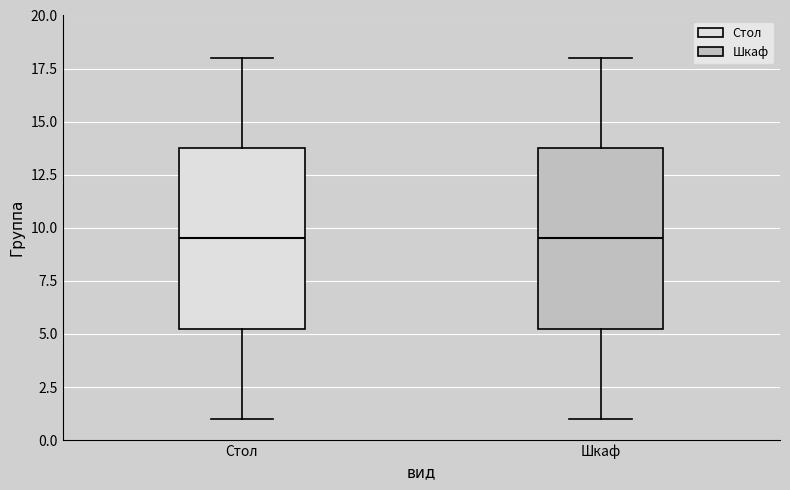

Where does the median line of the box for Шкаф sit on the y-axis? The values are not printed on the chart, so give them approximately, as read against the axis.

9.5